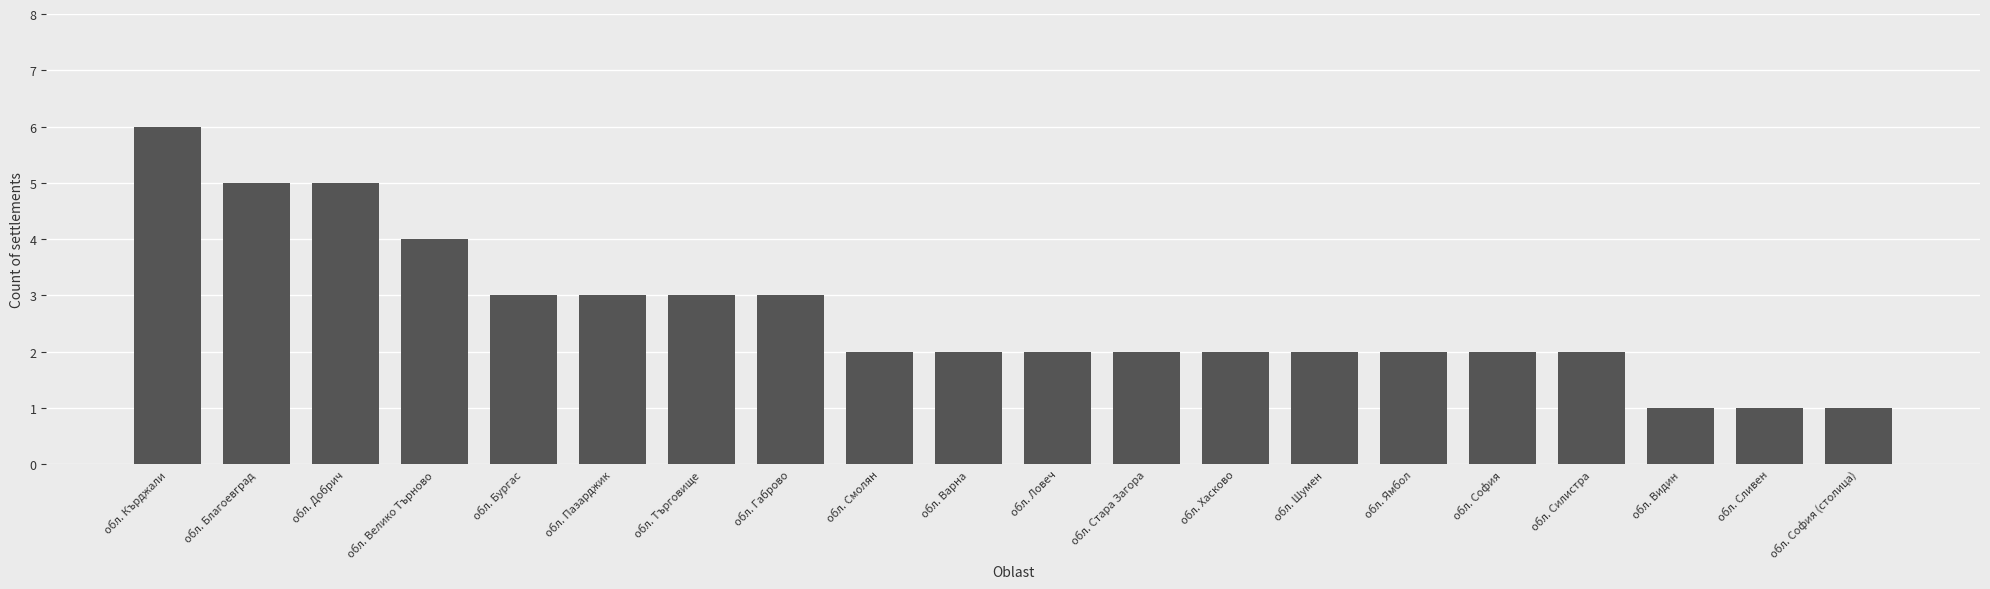

Which label corresponds to the largest value in the chart?

обл. Кърджали